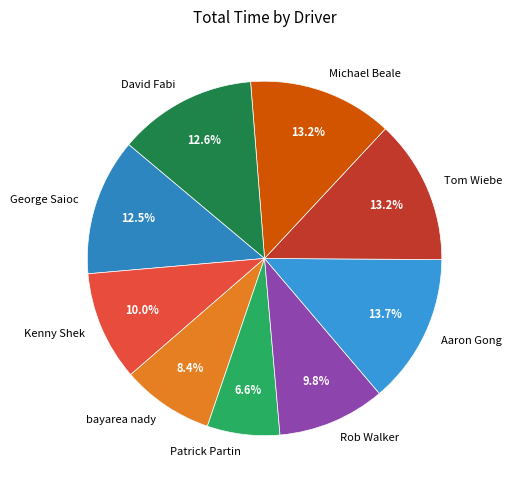

Which category has the smallest portion of the pie?

Patrick Partin